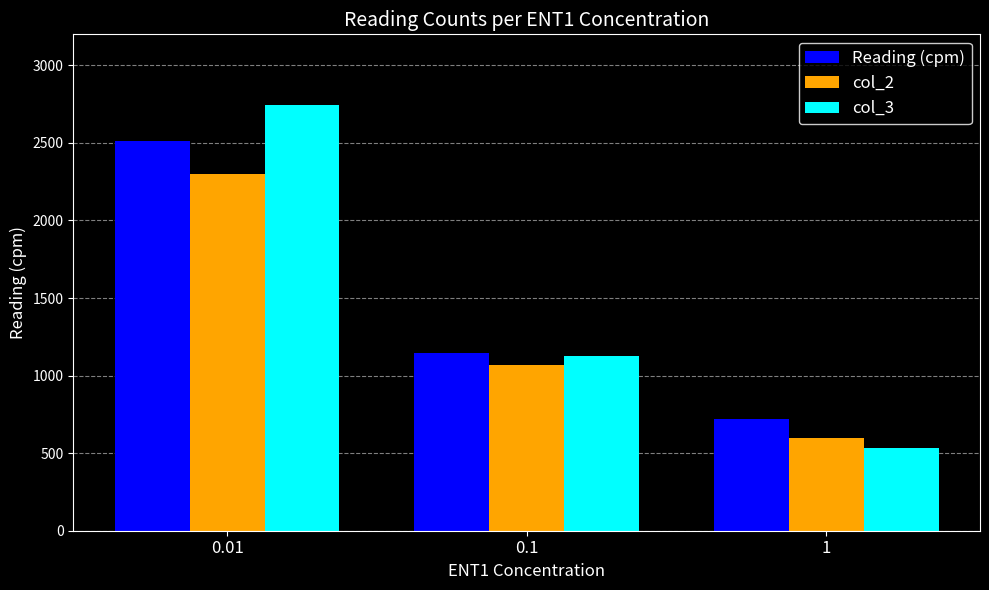

What is the label of the 2nd bar from the right?

0.1